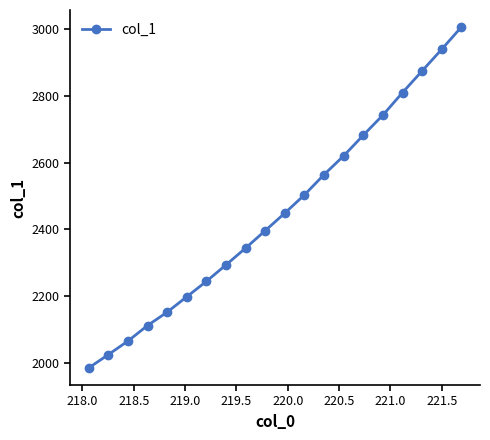

True or false: the data has more than 2 interior local peaks.

False